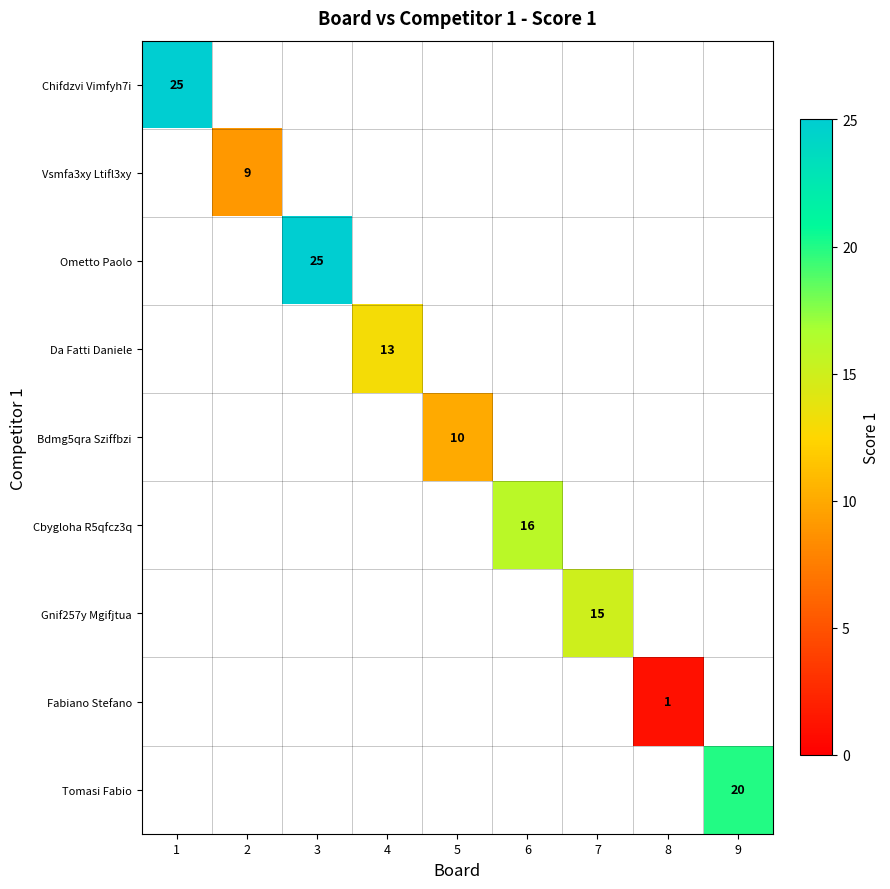

Which has a higher value, 7 or 3?

3